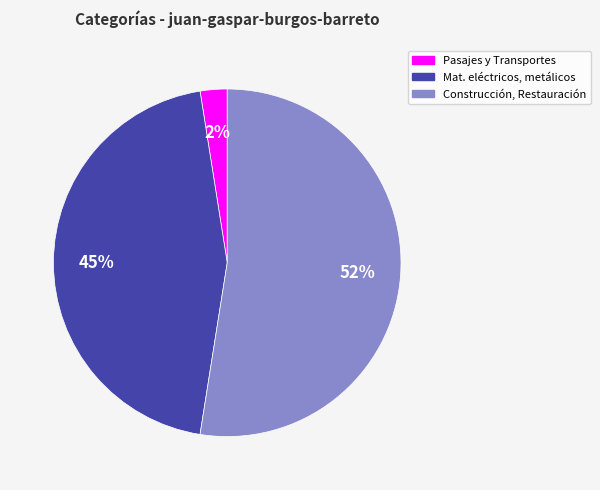

Is there any slice that represents more than half of the pie?

Yes